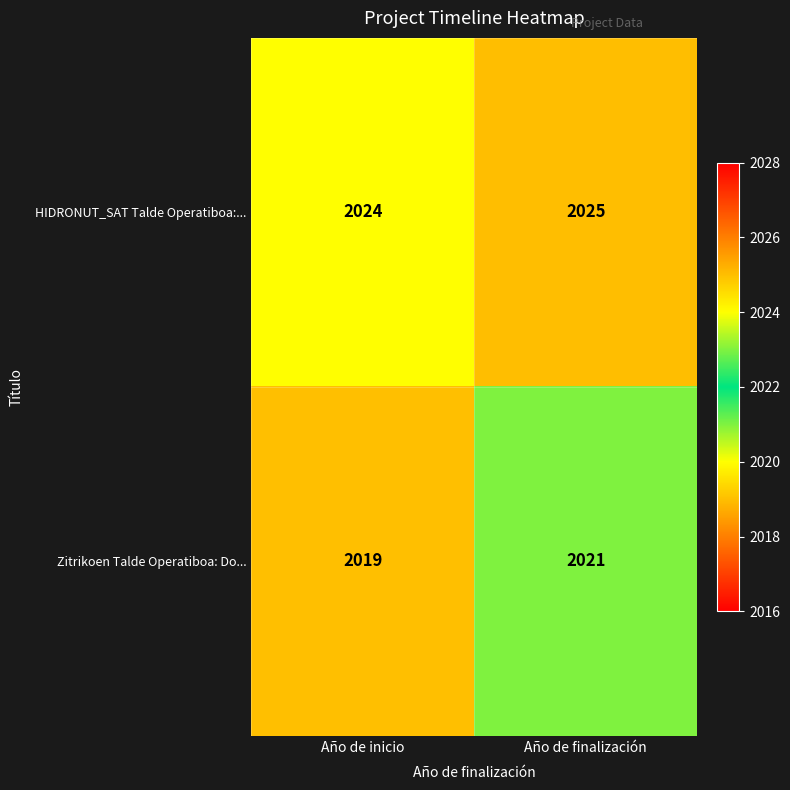

Reading right to left, transcribe all the data shown in this chart.

HIDRONUT_SAT Talde Operatiboa:...: 2025	2024
Zitrikoen Talde Operatiboa: Do...: 2021	2019